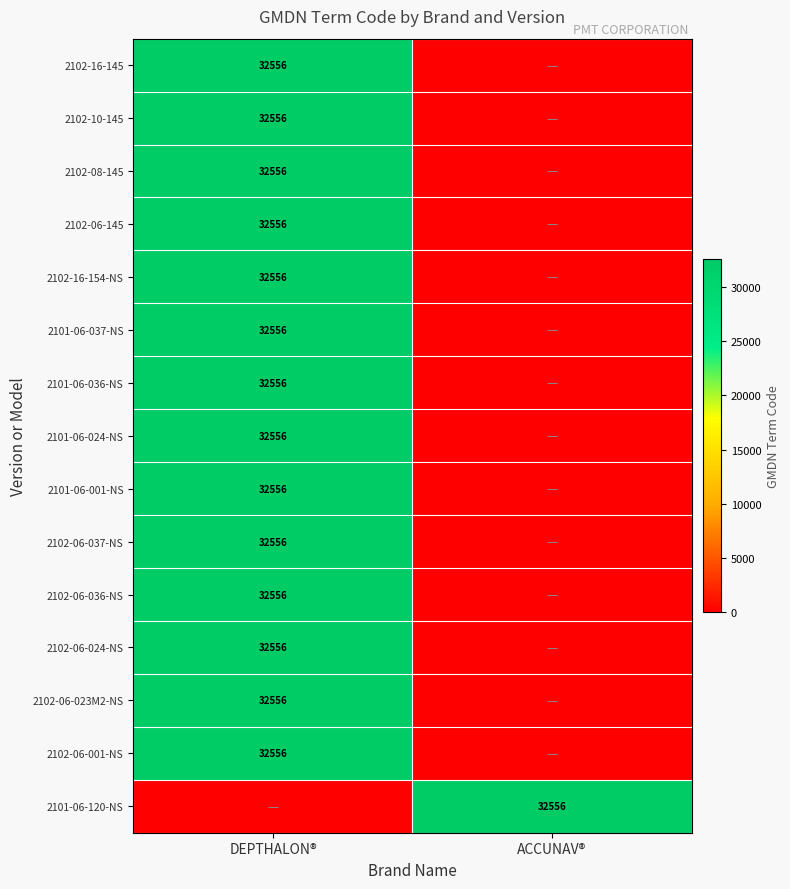

The 2101-06-001-NS series shows 32556 at DEPTHALON®. True or false?

True